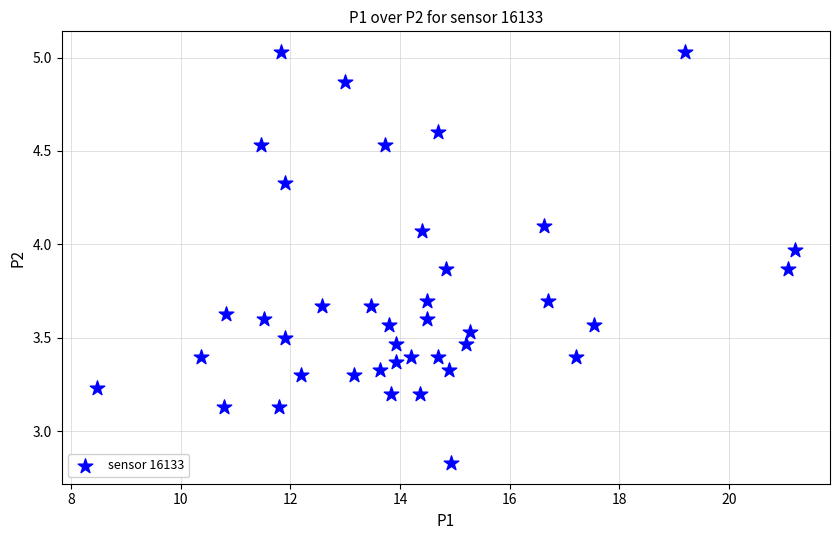

What is the range of Y values (max minus min)?

2.2